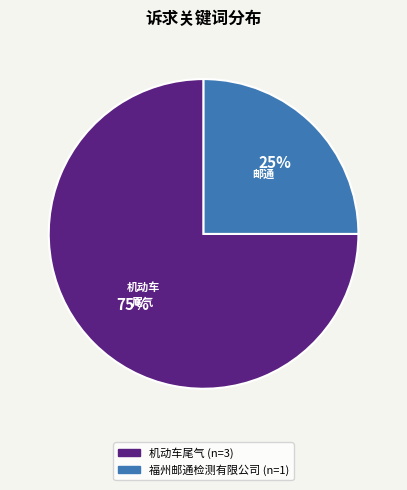

How many segments does this pie chart have?

2